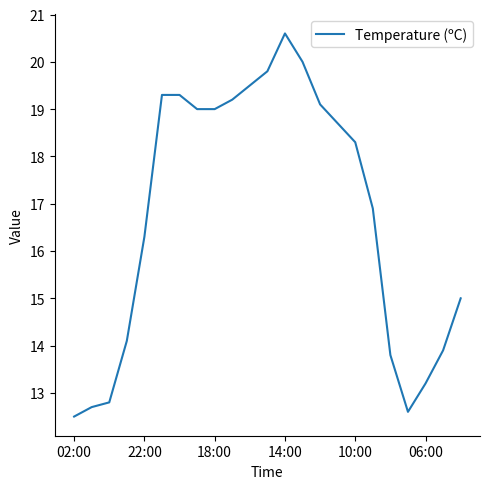

What is the maximum value shown in the chart?

20.6